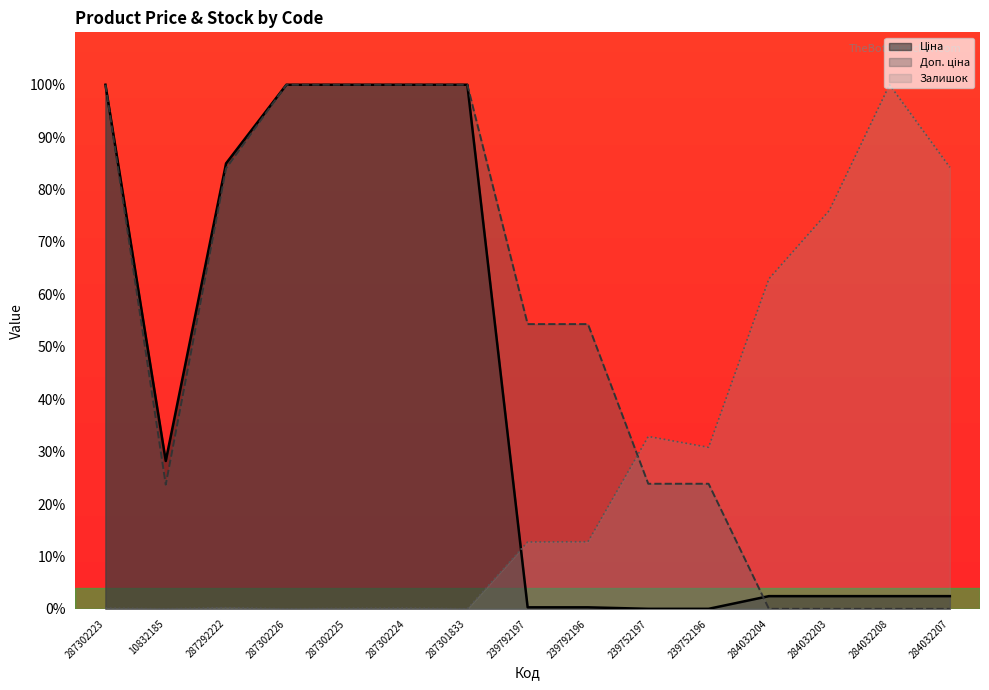

At which label is Доп. ціна closest to 50?

239792197